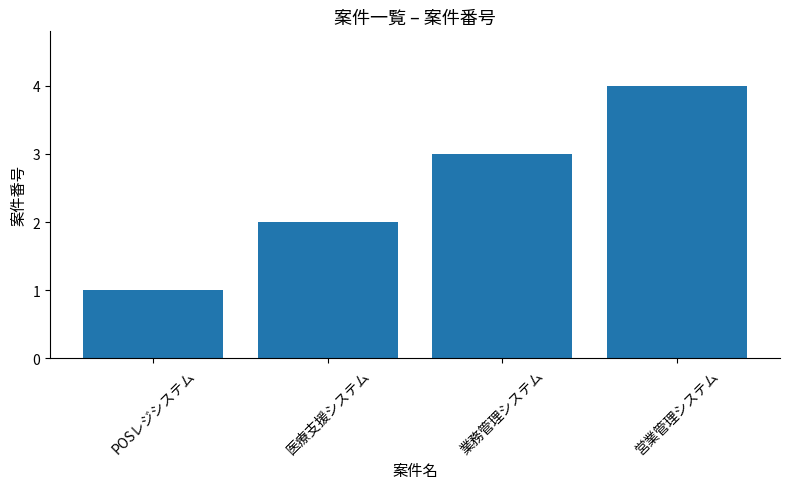

What is the greatest value displayed?

4